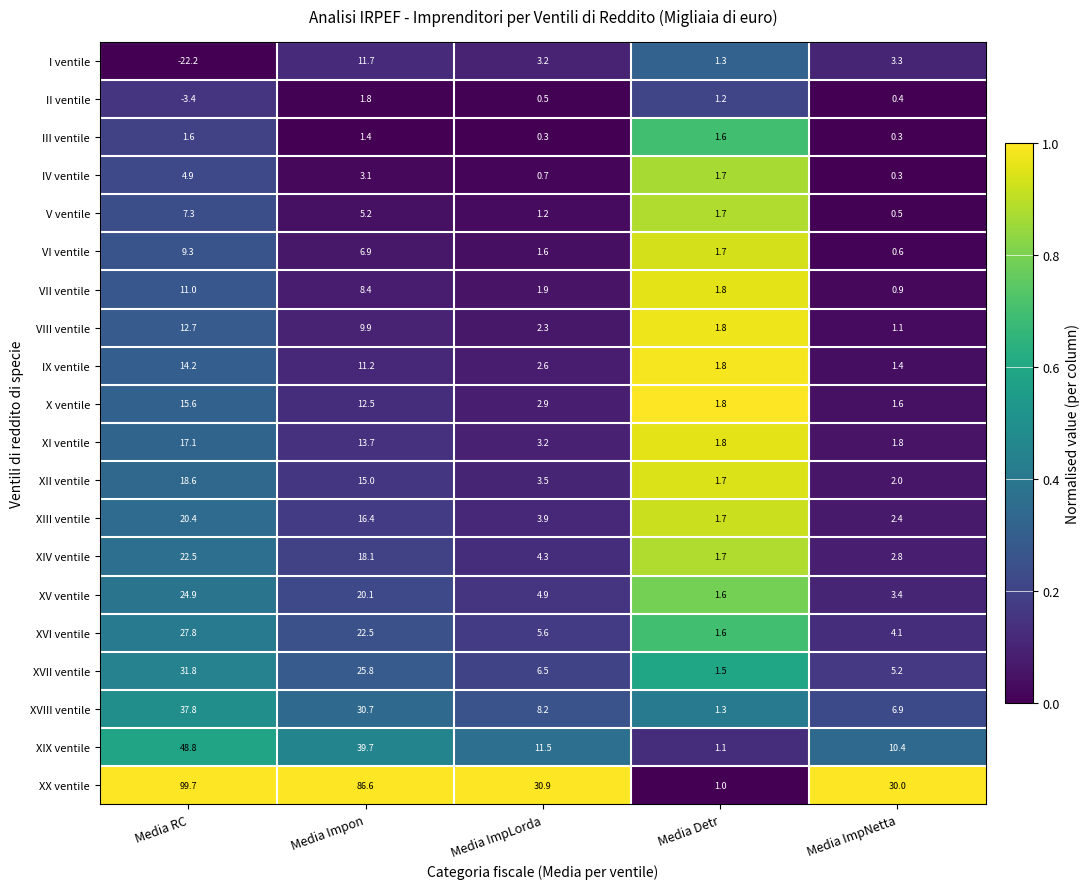

The value of XX ventile at Media Impon is 86.6. True or false?

True